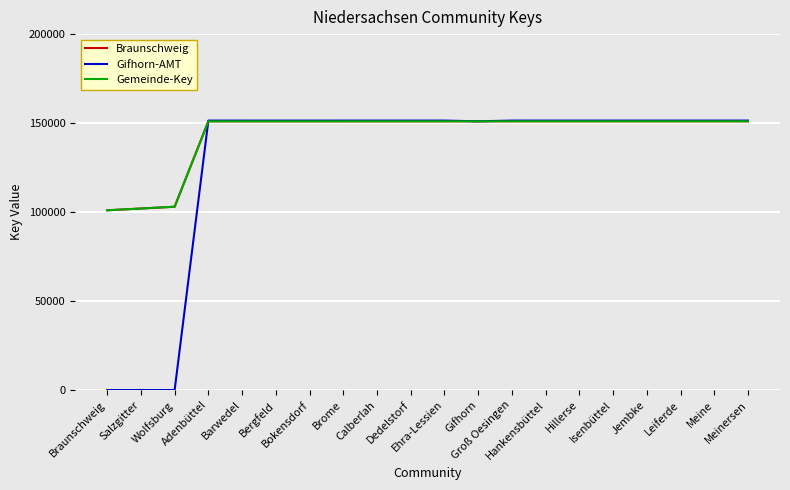

What is the value of the Gemeinde-Key point at the 12th from the left?

151009